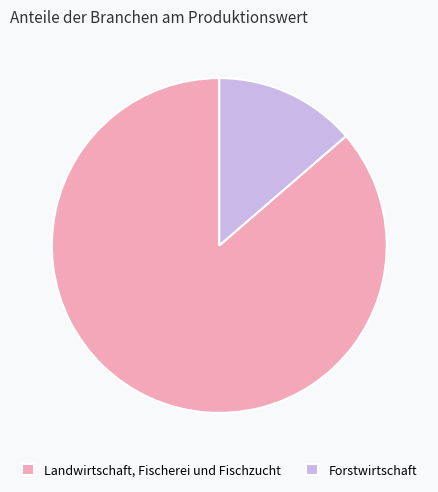

Count the number of slices in the pie.

2